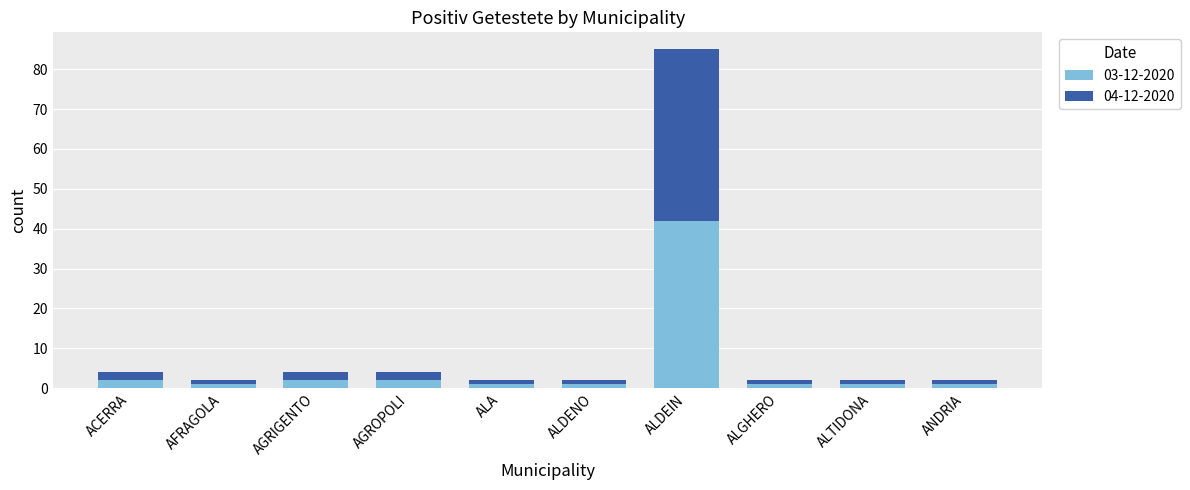

Which category has the highest value in the 03-12-2020 series?

ALDEIN